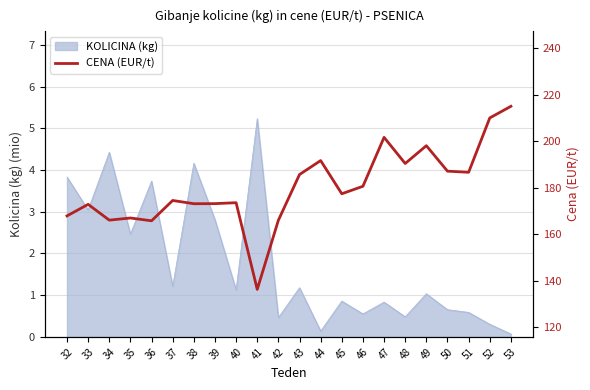

True or false: there are more than 1 points higher than both neighbors.

True